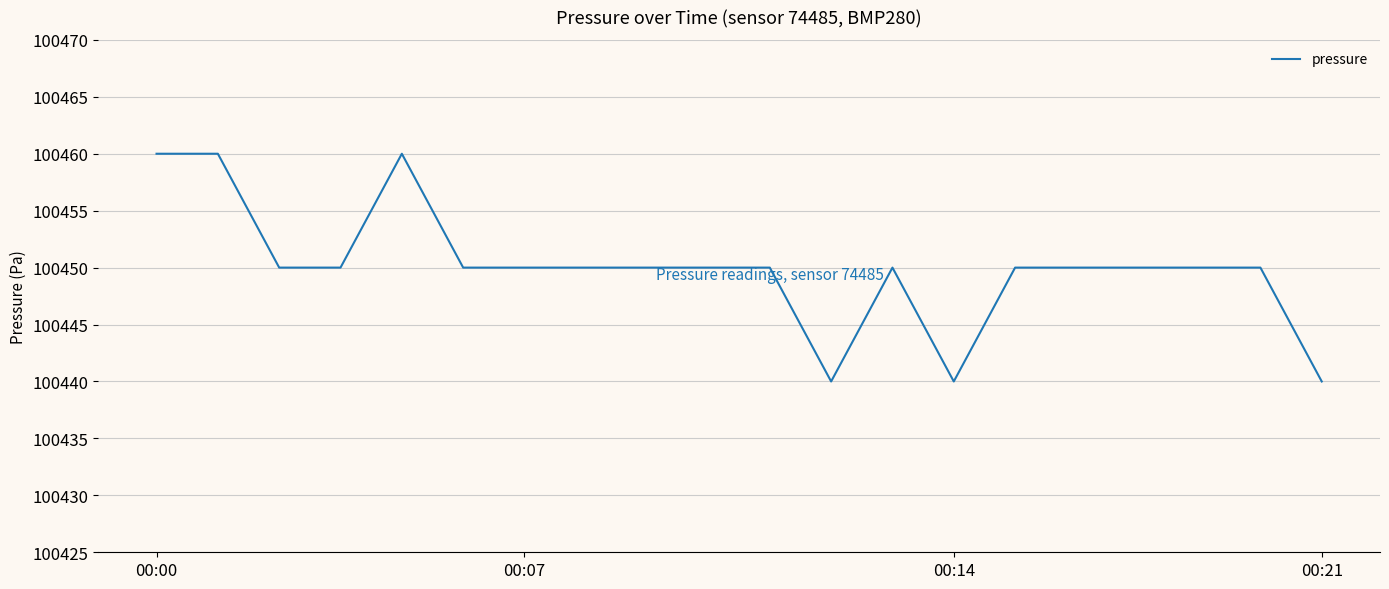

Reading right to left, what are all the values shown in this chart?

100440	100450	100450	100450	100450	100450	100440	100450	100440	100450	100450	100450	100450	100450	100450	100460	100450	100450	100460	100460